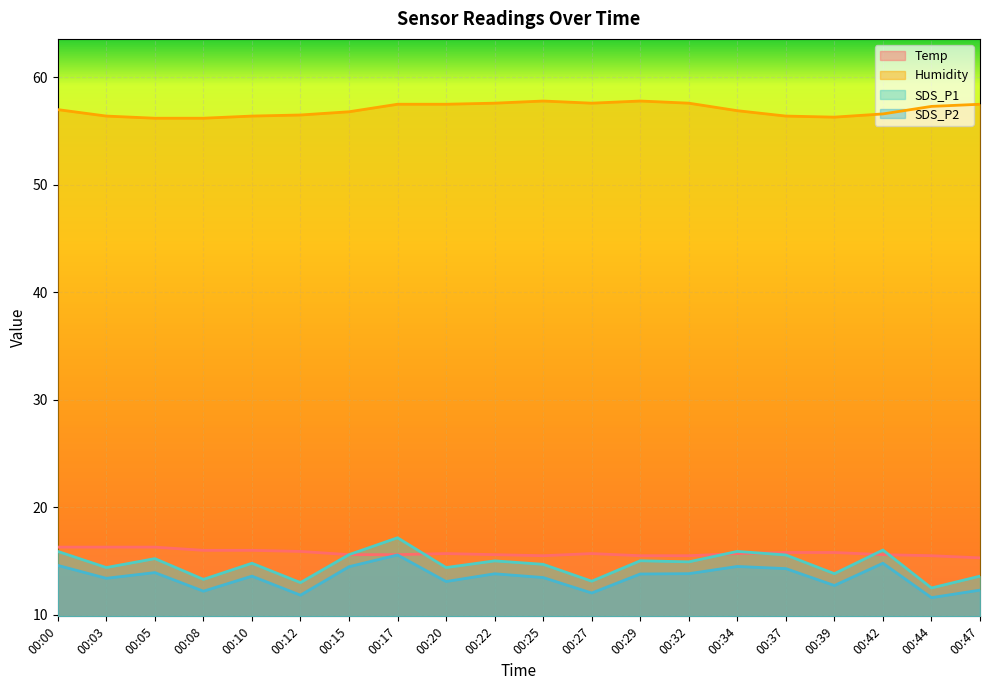

The SDS_P1 series shows 20.5 at 00:08. True or false?

False